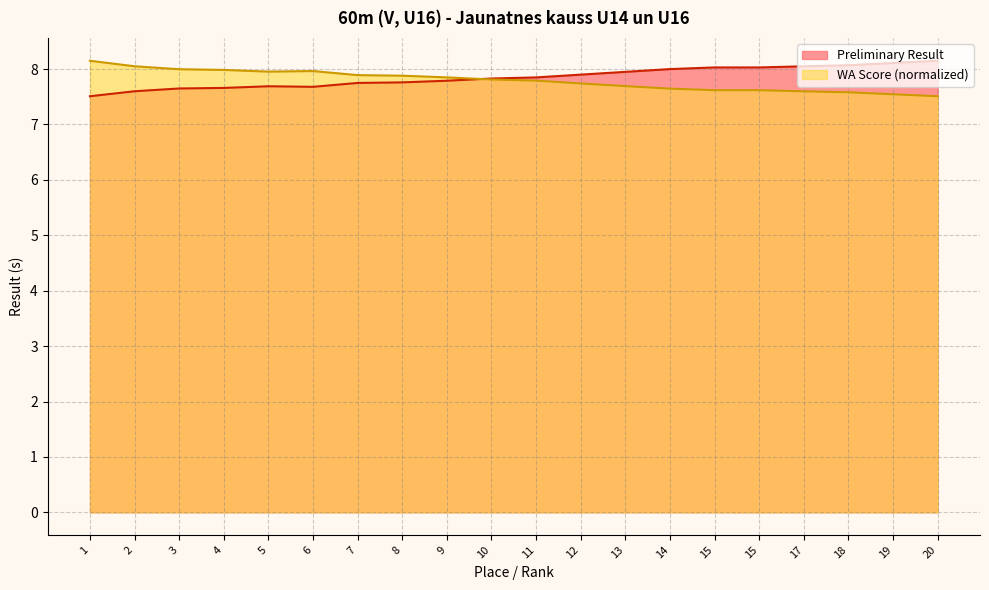

What are all the series names shown in the legend?

Preliminary Result, WA Score (normalized)